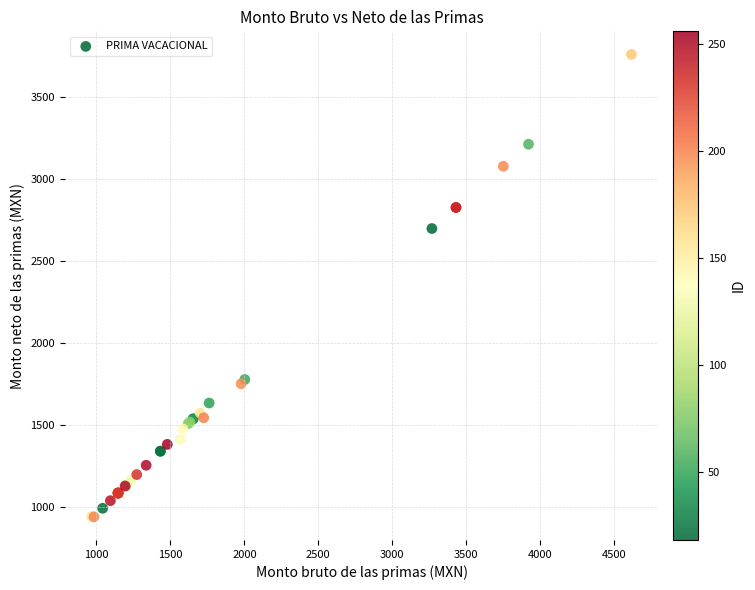

What Y value in the scatter plot is closest to 2350?

2699.0